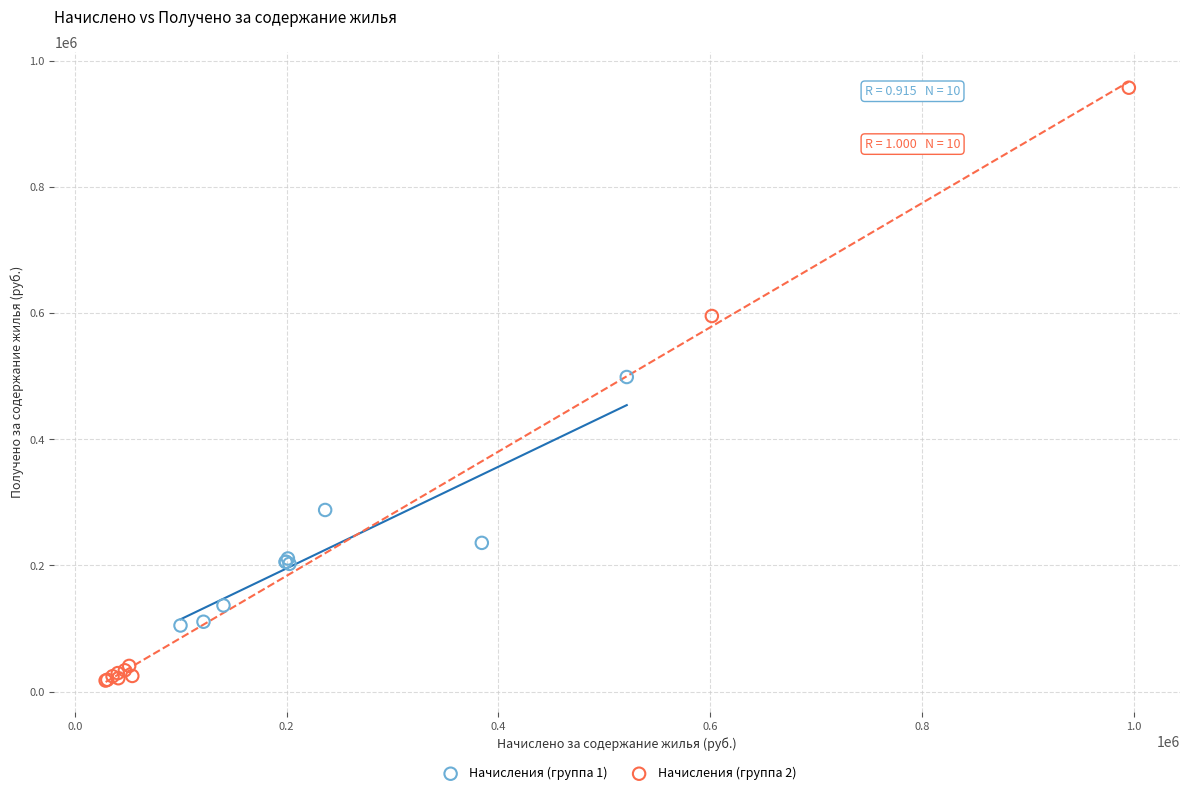

What are all the series names shown in the legend?

Начисления (группа 1), Начисления (группа 2)